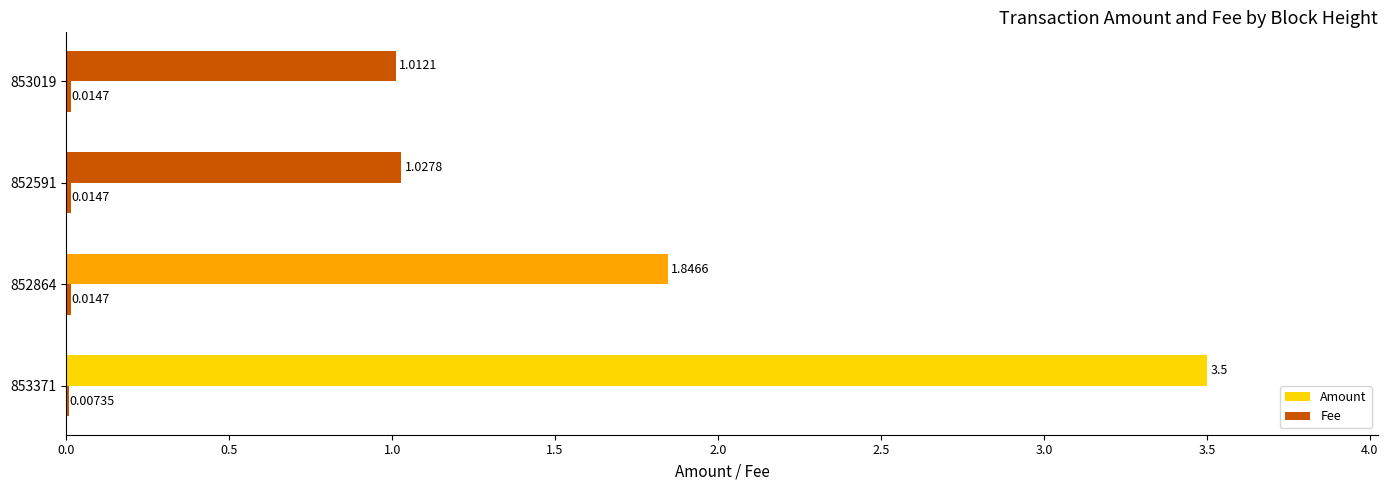

What is the maximum value shown in the chart?

3.5